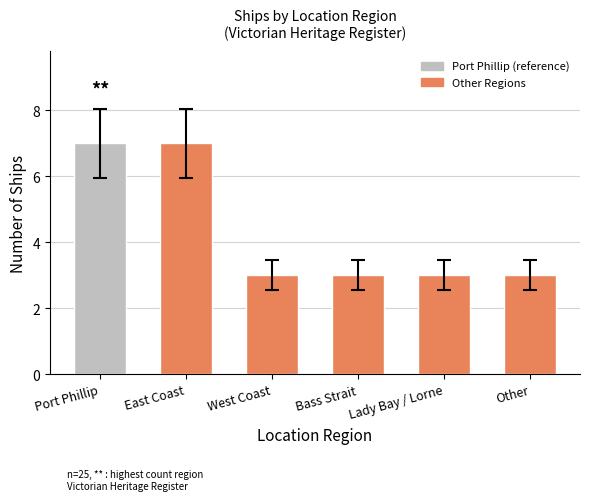

Reading left to right, transcribe all the data shown in this chart.

Port Phillip=7	East Coast=7	West Coast=3	Bass Strait=3	Lady Bay / Lorne=3	Other=3